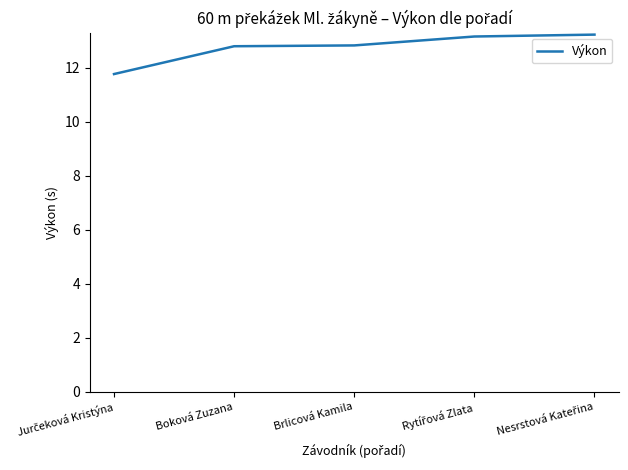

True or false: there are more than 2 points higher than both neighbors.

False